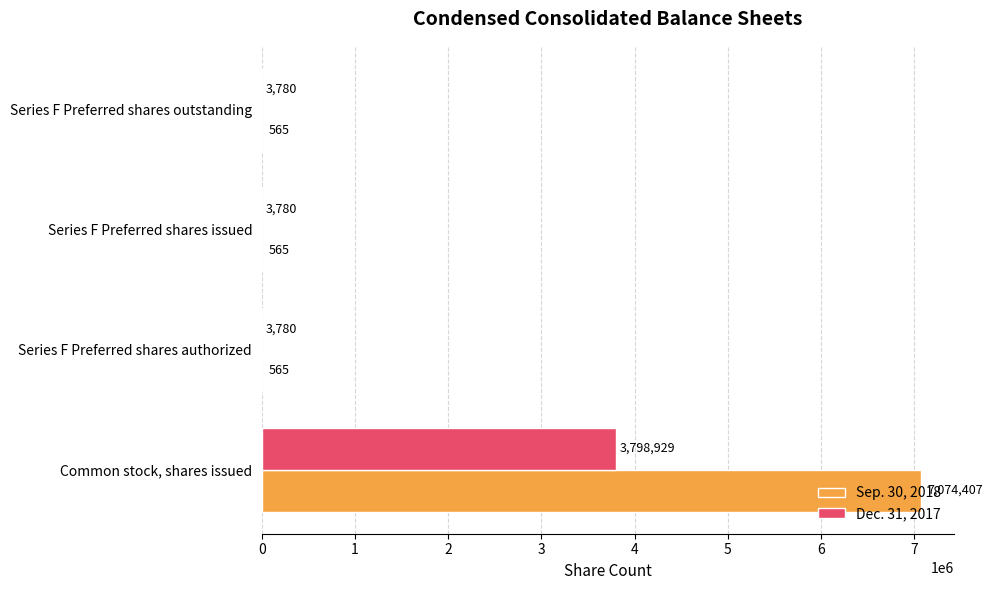

How many Sep. 30, 2018 values are between 565 and 7074407?

4